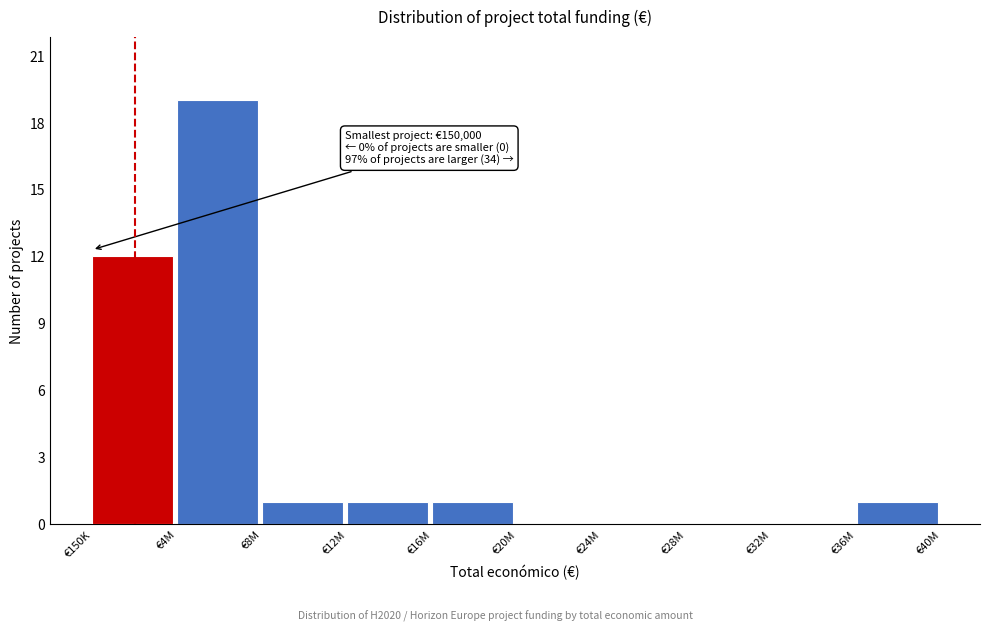

Reading left to right, extract all data points from this chart.

€150K=12	€4M=19	€8M=1	€12M=1	€16M=1	€20M=0	€24M=0	€28M=0	€32M=0	€36M=1